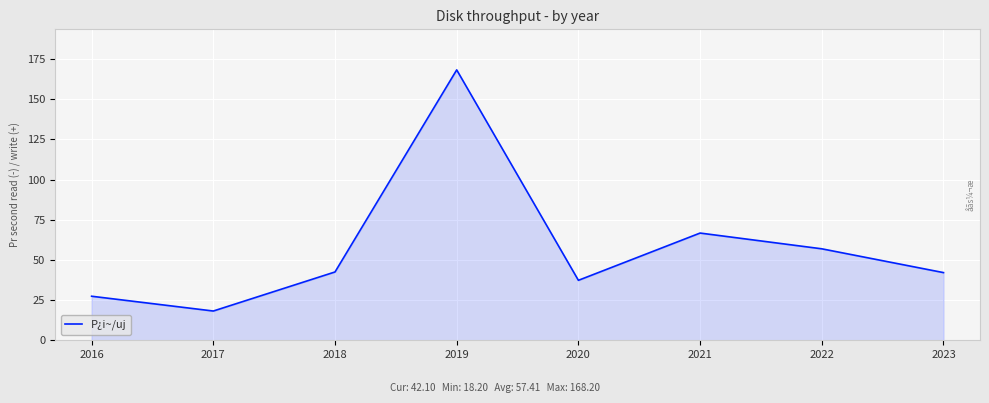

Read the value at 2021.

66.7